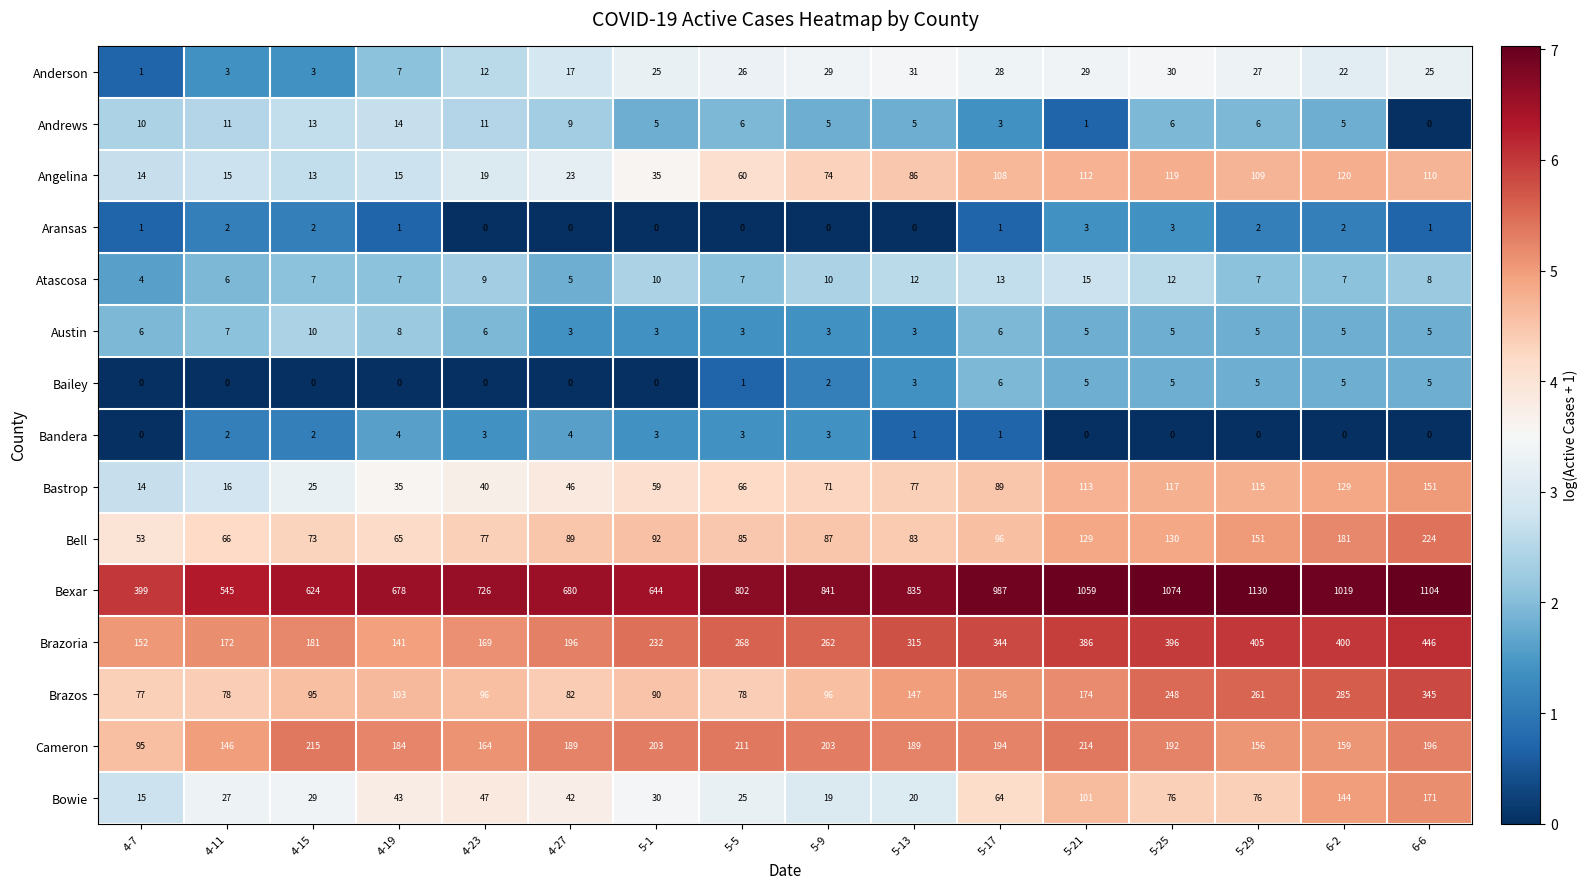

How many data points does each series have?

16